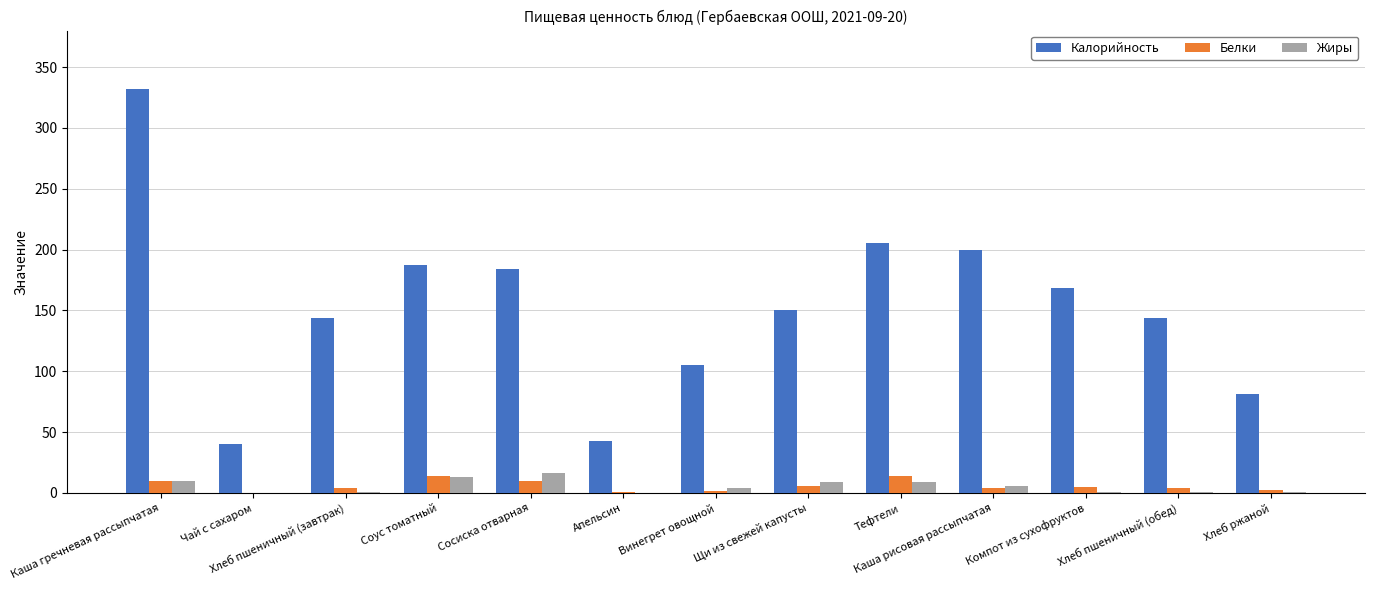

The Калорийность series shows 187.0 at Соус томатный. True or false?

True